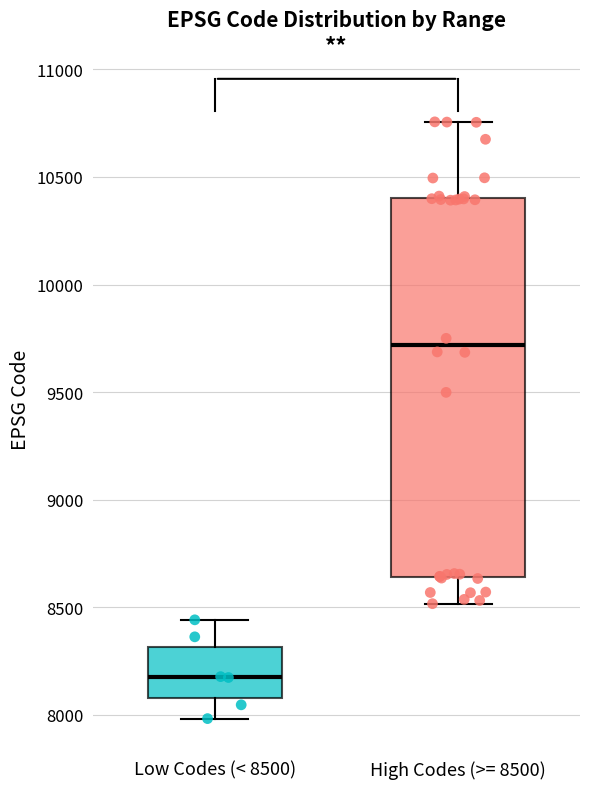

Where is the lower edge of the box for High Codes (>= 8500) on the y-axis? The values are not printed on the chart, so give them approximately, as read against the axis.

8650